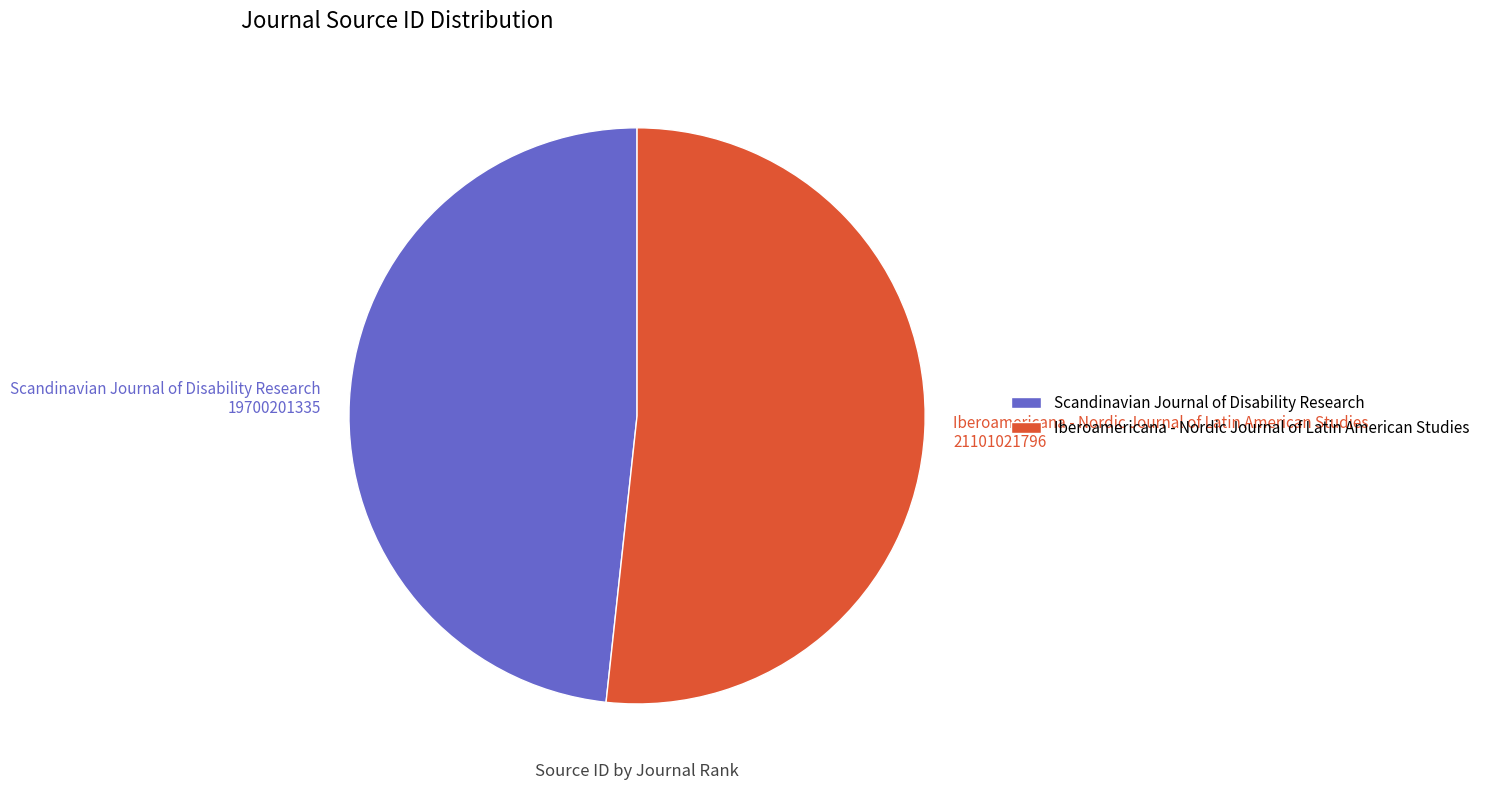

What is the majority slice?

Iberoamericana - Nordic Journal of Latin American Studies